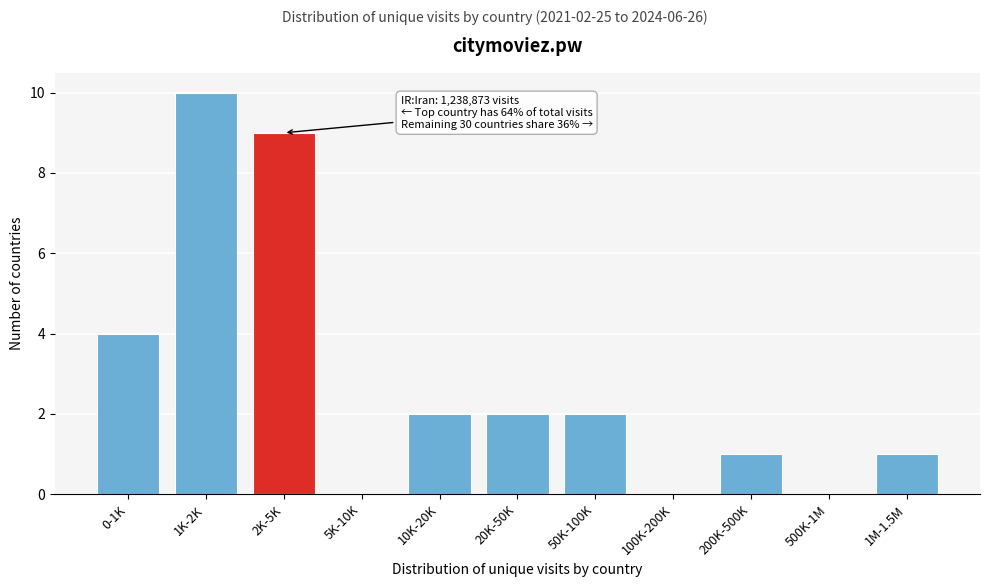

Reading right to left, list all the values displayed in this chart.

1M-1.5M=1	500K-1M=0	200K-500K=1	100K-200K=0	50K-100K=2	20K-50K=2	10K-20K=2	5K-10K=0	2K-5K=9	1K-2K=10	0-1K=4